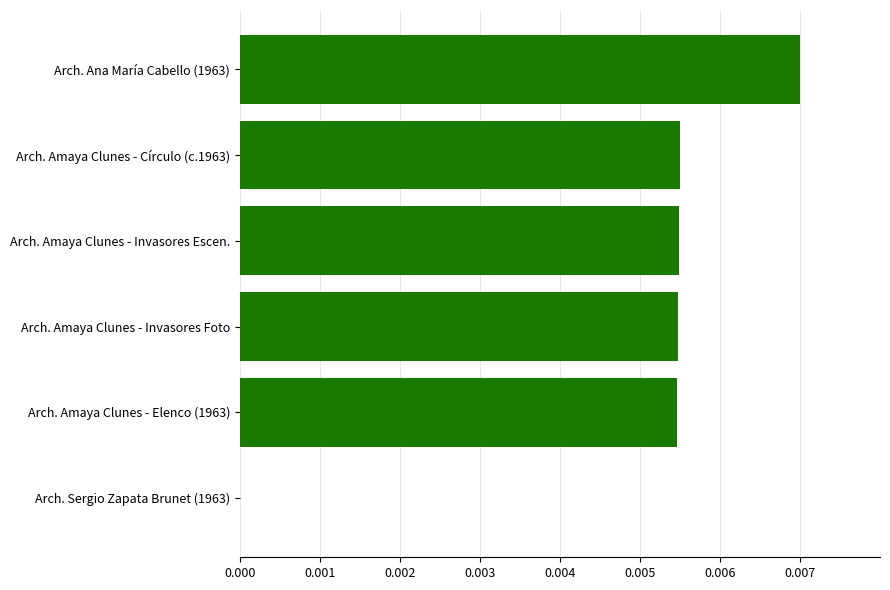

Is it true that the value at Arch. Amaya Clunes - Invasores Escen. is 0.0?

True